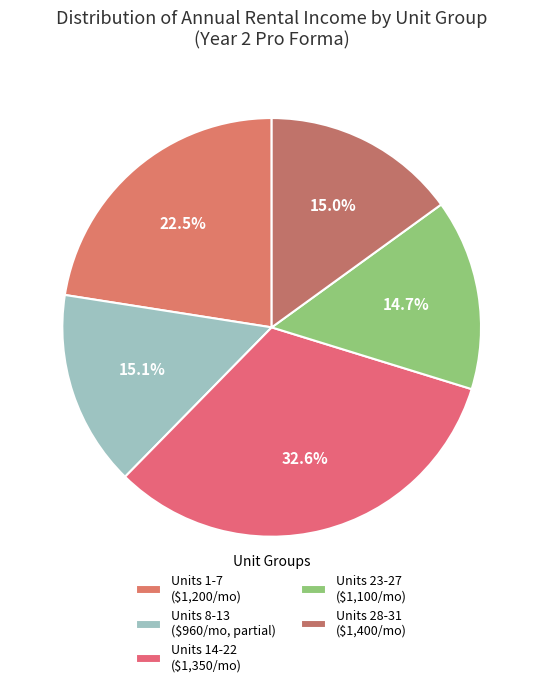

How many slices are in this pie chart?

5